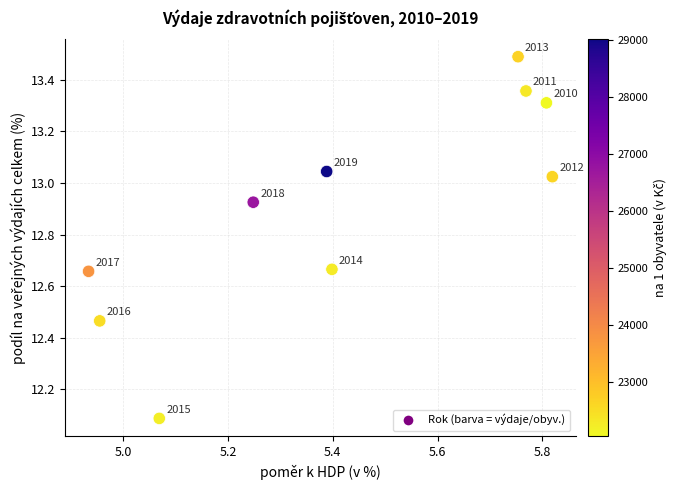

What is the range of X values (max minus min)?

0.9